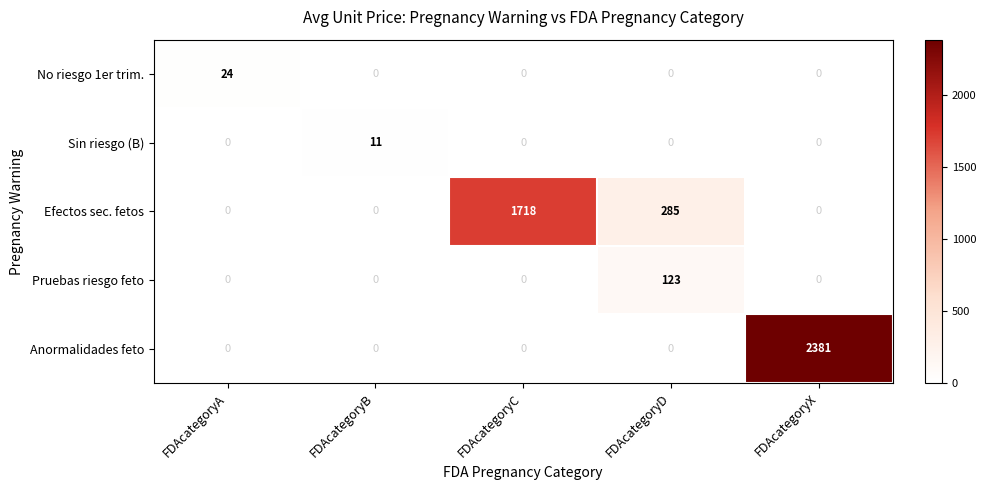

Between FDAcategoryC and FDAcategoryX, which series saw the biggest shift?

Anormalidades feto